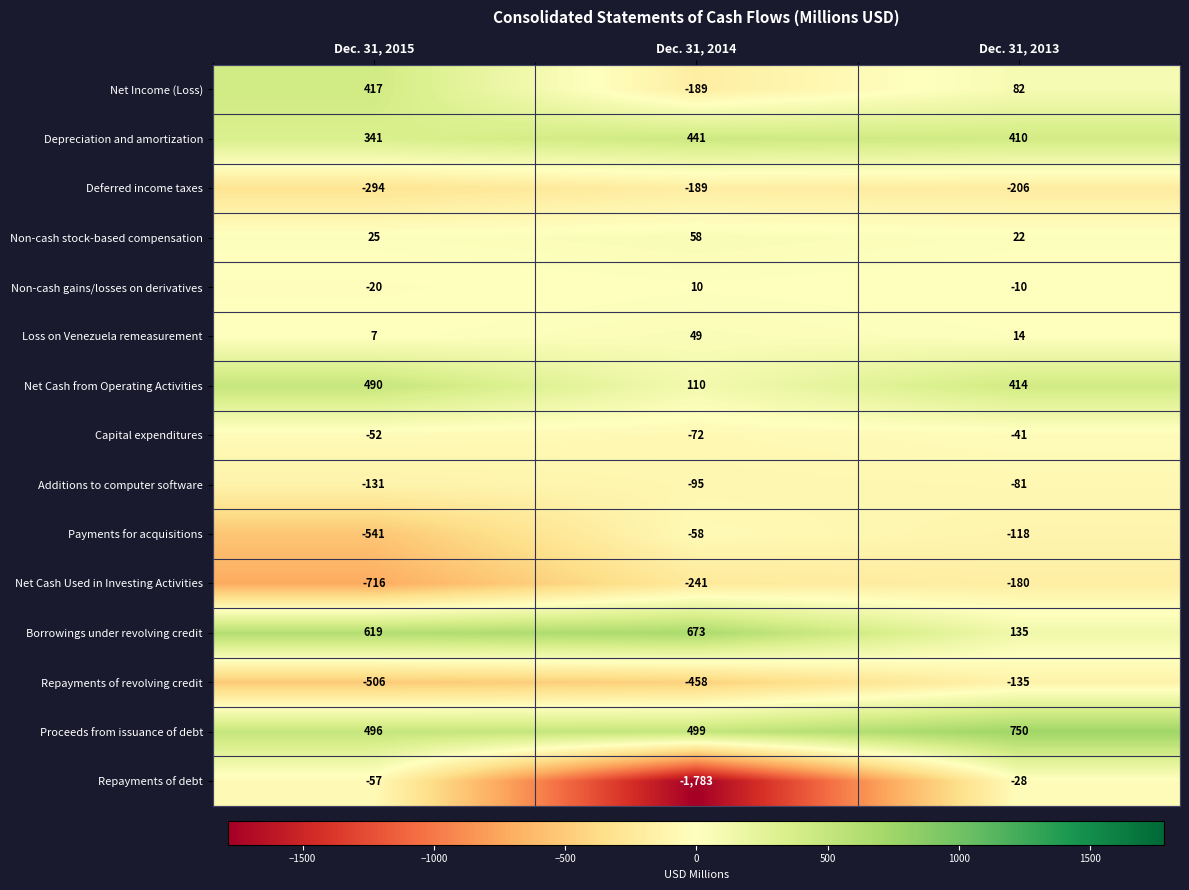

Which series changed the most between Dec. 31, 2014 and Dec. 31, 2013?

Repayments of debt